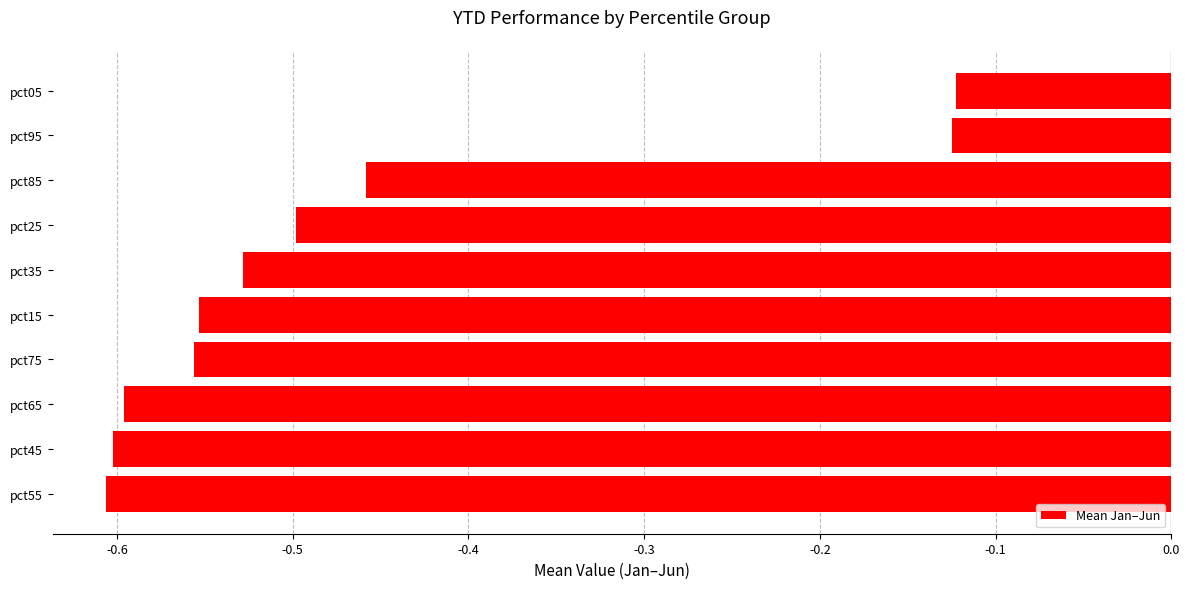

Is it true that the value at pct55 is -0.6?

True